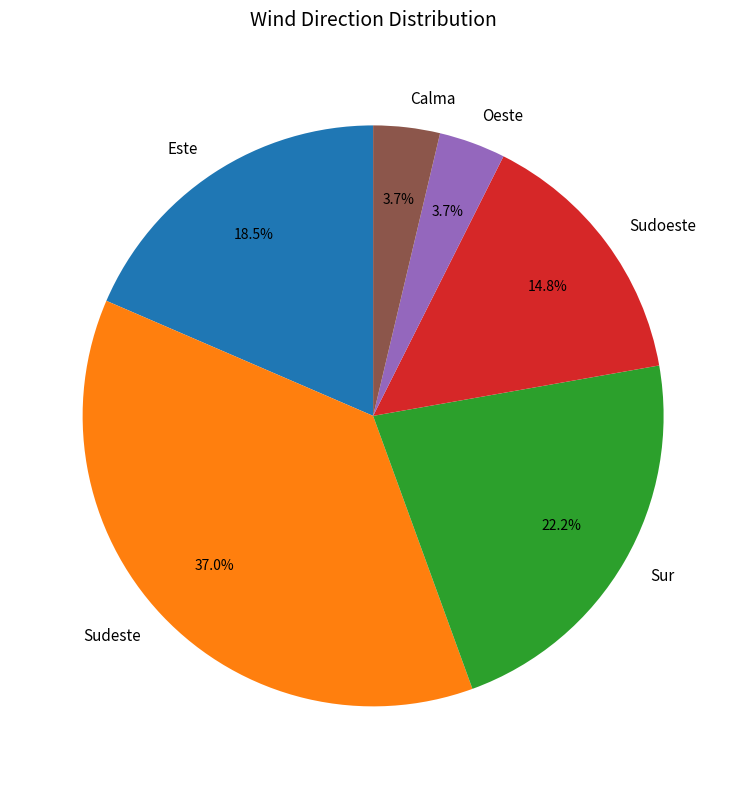

How many segments does this pie chart have?

6